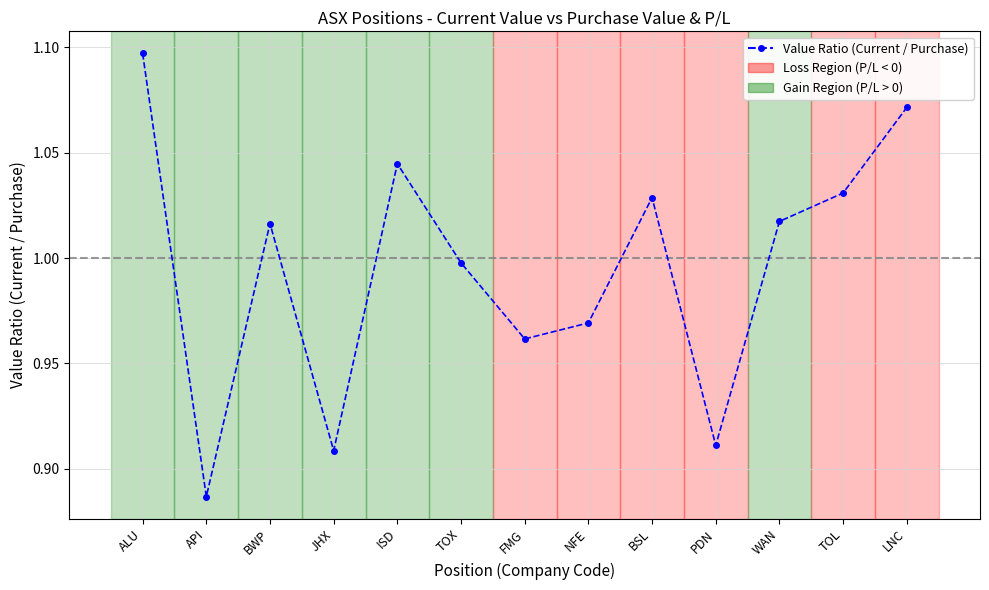

At which label is the value closest to 0?

API